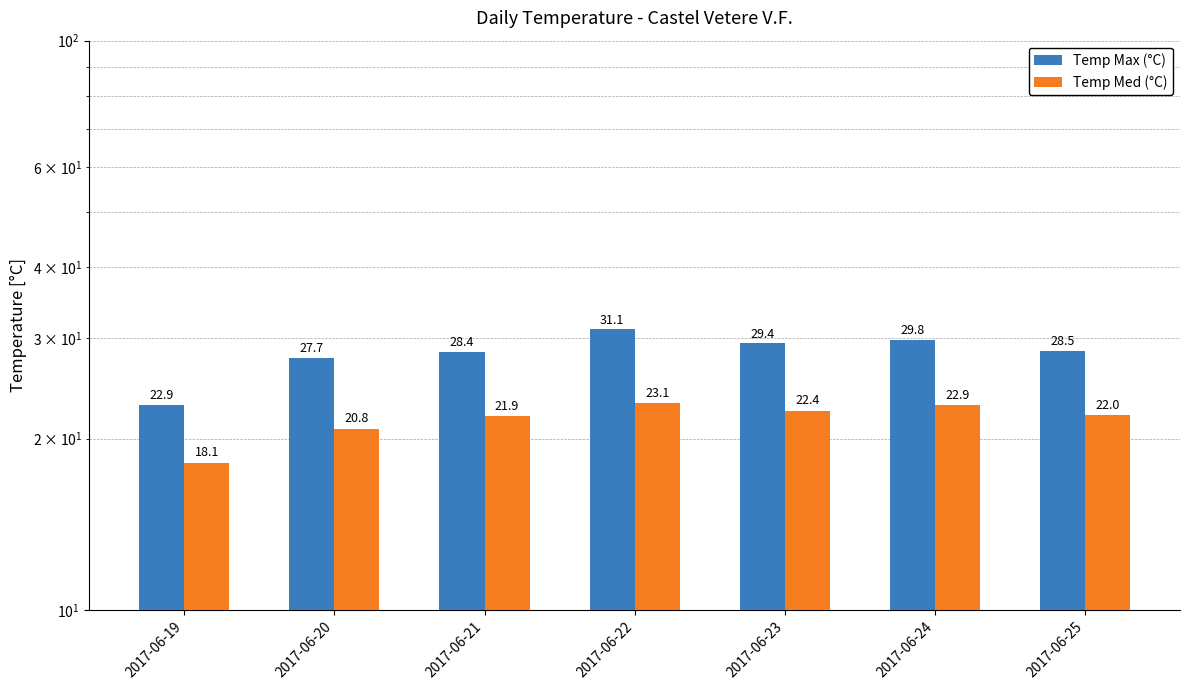

Between 2017-06-20 and 2017-06-21, which is larger?

2017-06-21